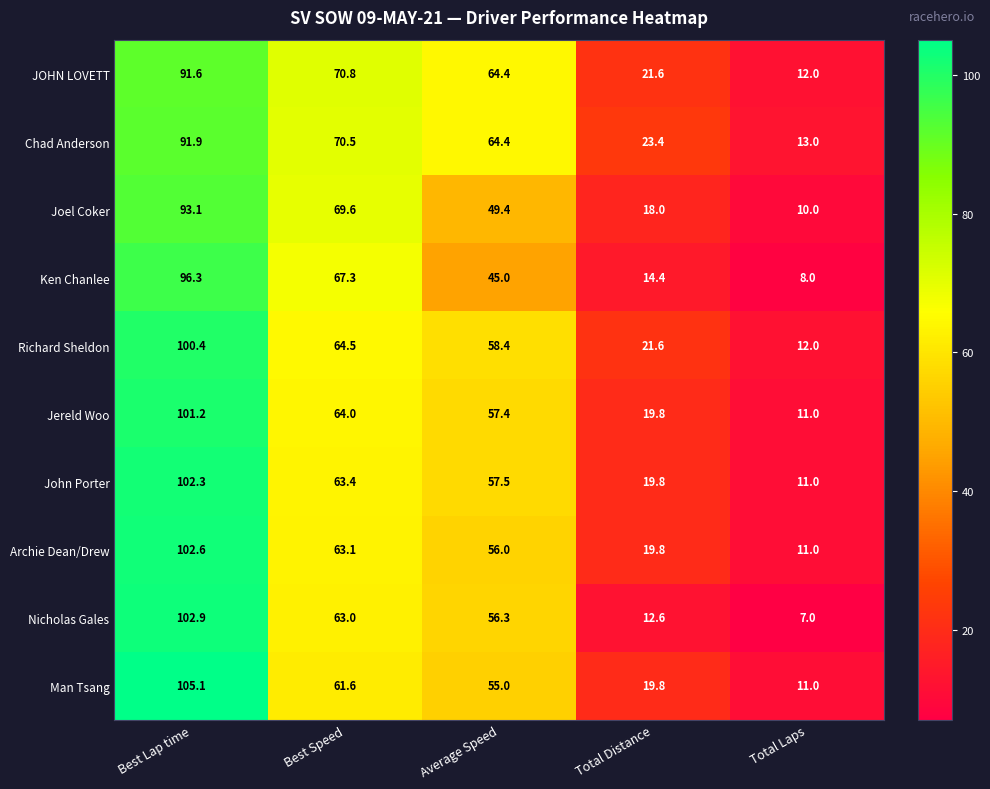

What is the spread (max minus min) of values at Total Distance?

10.8